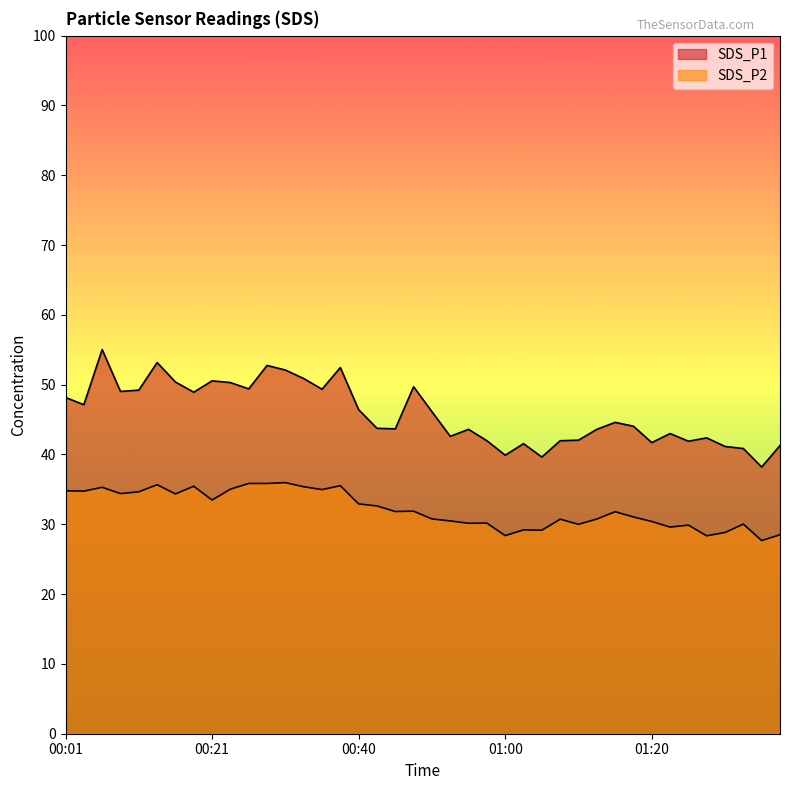

Reading left to right, list all the values displayed in this chart.

SDS_P1: 00:01=48.2	00:04=47.1	00:06=55.0	00:08=49.0	00:11=49.2	00:13=53.2	00:16=50.4	00:18=48.9	00:21=50.5	00:23=50.3	00:26=49.4	00:28=52.8	00:31=52.1	00:33=50.9	00:35=49.4	00:38=52.5	00:40=46.4	00:43=43.8	00:45=43.7	00:48=49.7	00:50=46.1	00:53=42.6	00:55=43.6	00:58=42.0	01:00=39.9	01:03=41.5	01:05=39.6	01:08=42.0	01:10=42.0	01:13=43.6	01:15=44.6	01:17=44.0	01:20=41.7	01:22=43.0	01:25=41.9	01:27=42.4	01:30=41.1	01:32=40.9	01:35=38.2	01:37=41.3
SDS_P2: 00:01=34.8	00:04=34.8	00:06=35.3	00:08=34.4	00:11=34.6	00:13=35.7	00:16=34.4	00:18=35.5	00:21=33.5	00:23=35.0	00:26=35.9	00:28=35.9	00:31=36.0	00:33=35.4	00:35=35.0	00:38=35.5	00:40=32.9	00:43=32.6	00:45=31.8	00:48=31.9	00:50=30.8	00:53=30.5	00:55=30.1	00:58=30.2	01:00=28.4	01:03=29.2	01:05=29.1	01:08=30.7	01:10=30.0	01:13=30.8	01:15=31.8	01:17=31.1	01:20=30.4	01:22=29.6	01:25=29.9	01:27=28.4	01:30=28.8	01:32=30.0	01:35=27.7	01:37=28.5